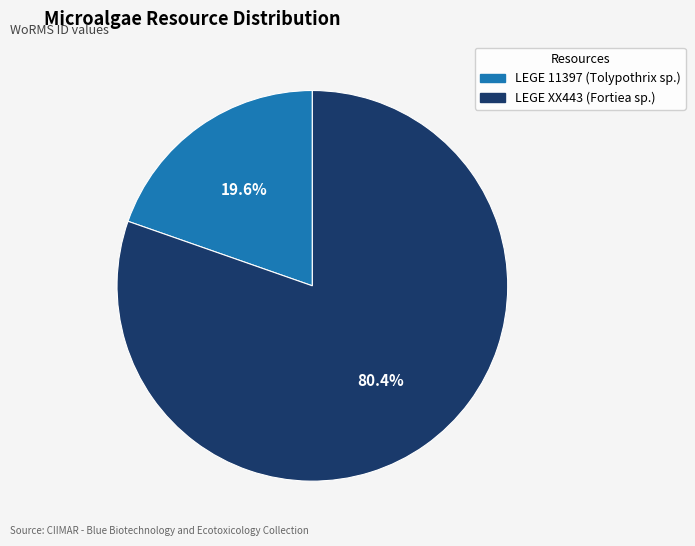

To the nearest percent, what percentage of the pie is LEGE 11397?

20%